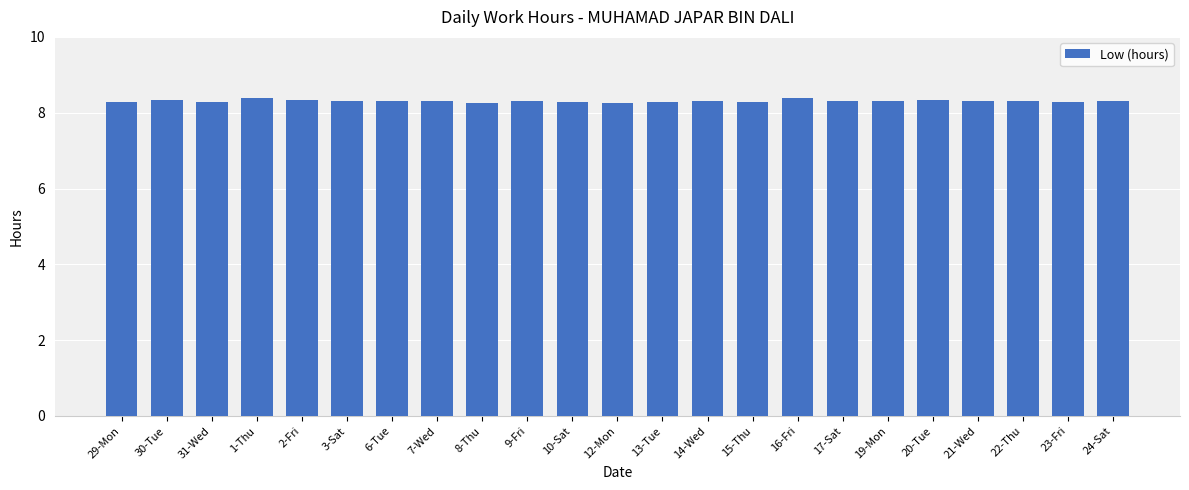

What is the ratio of the value at 9-Fri to the value at 15-Thu?

1.0